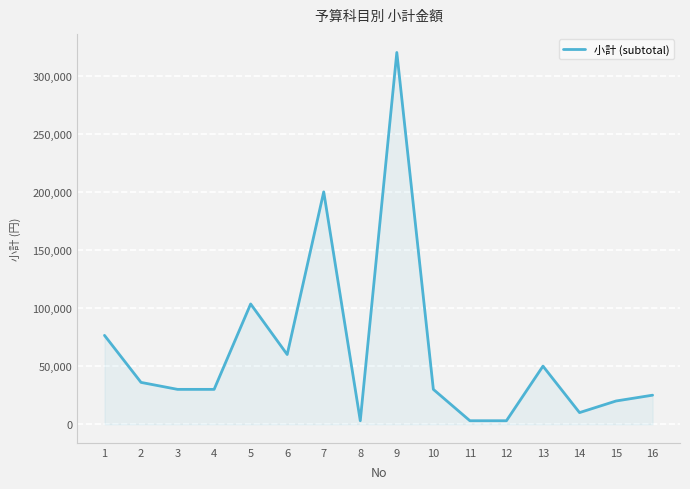

Approximately how many times larger is the value at 9 compared to 2?

8.9